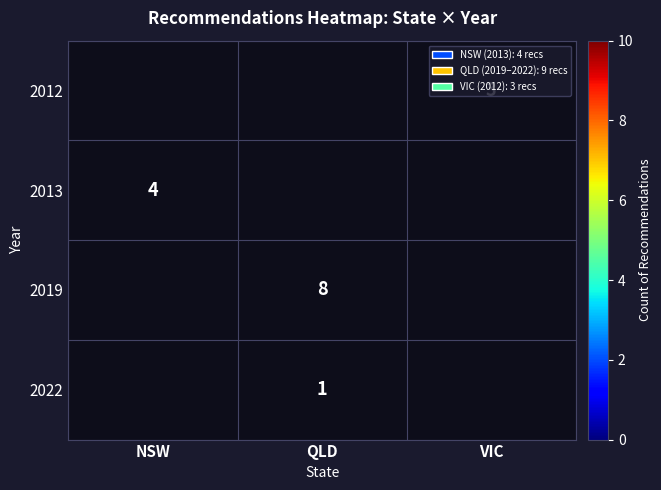

How many series are shown in this chart?

4